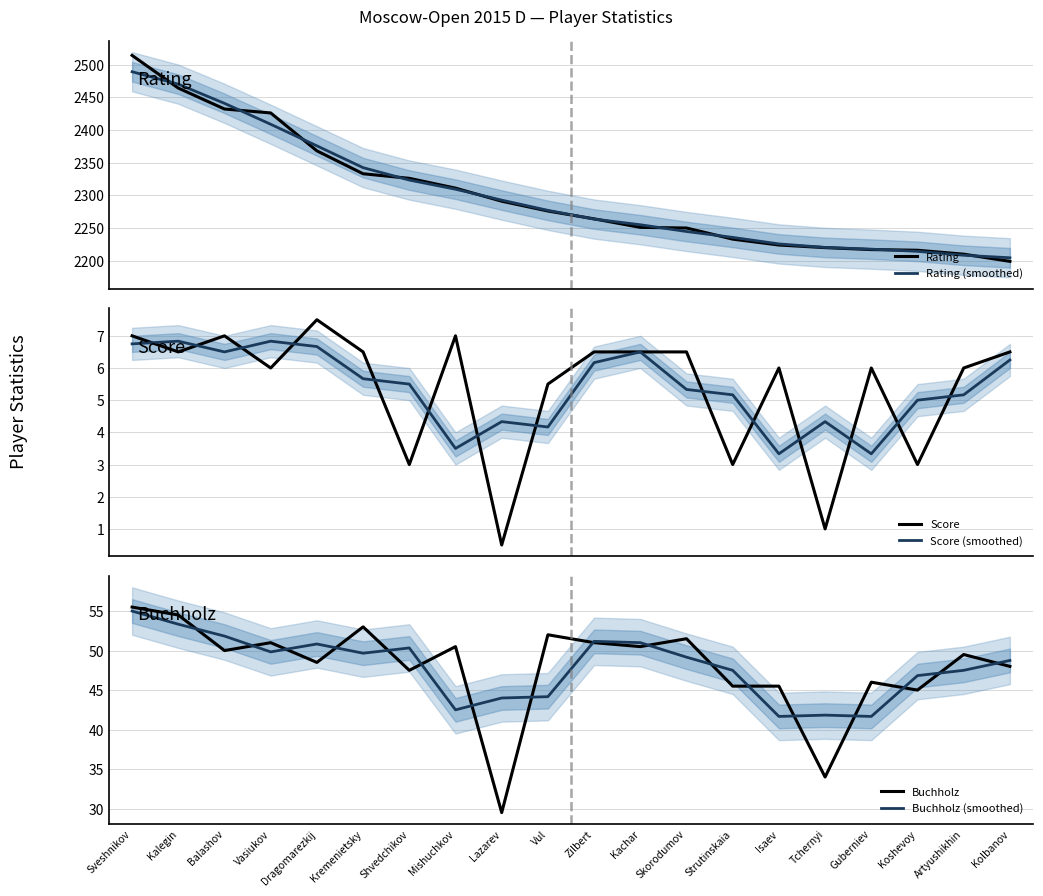

What is the maximum value for Score (smoothed)?

6.8